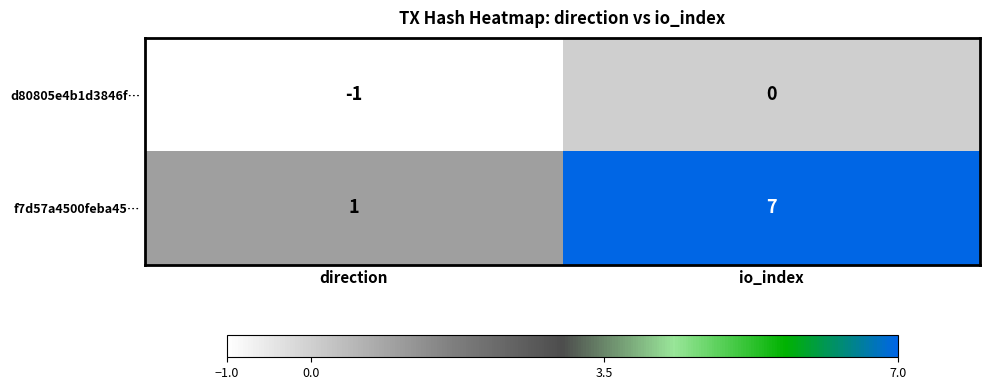

Reading left to right, what are all the values shown in this chart?

d80805e4b1d3846f…: -1	0
f7d57a4500feba45…: 1	7